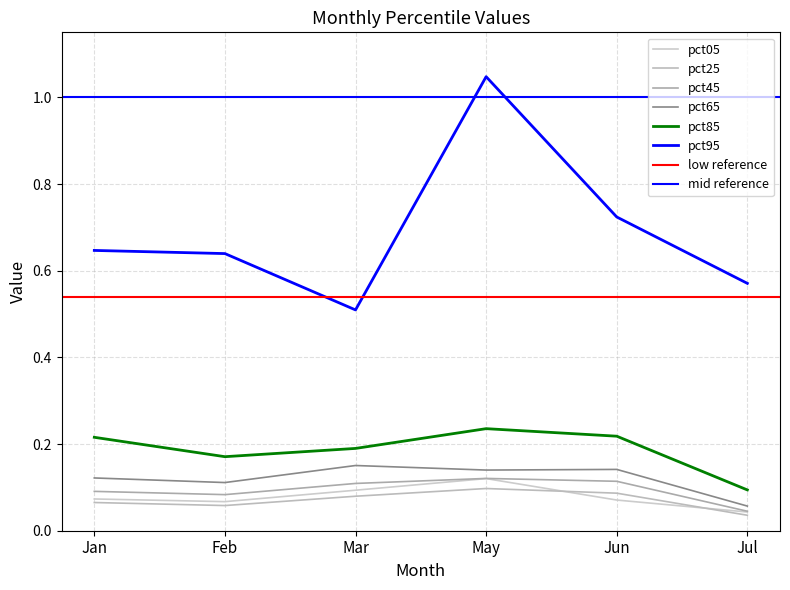

What is the label of the 3rd point from the right?

May